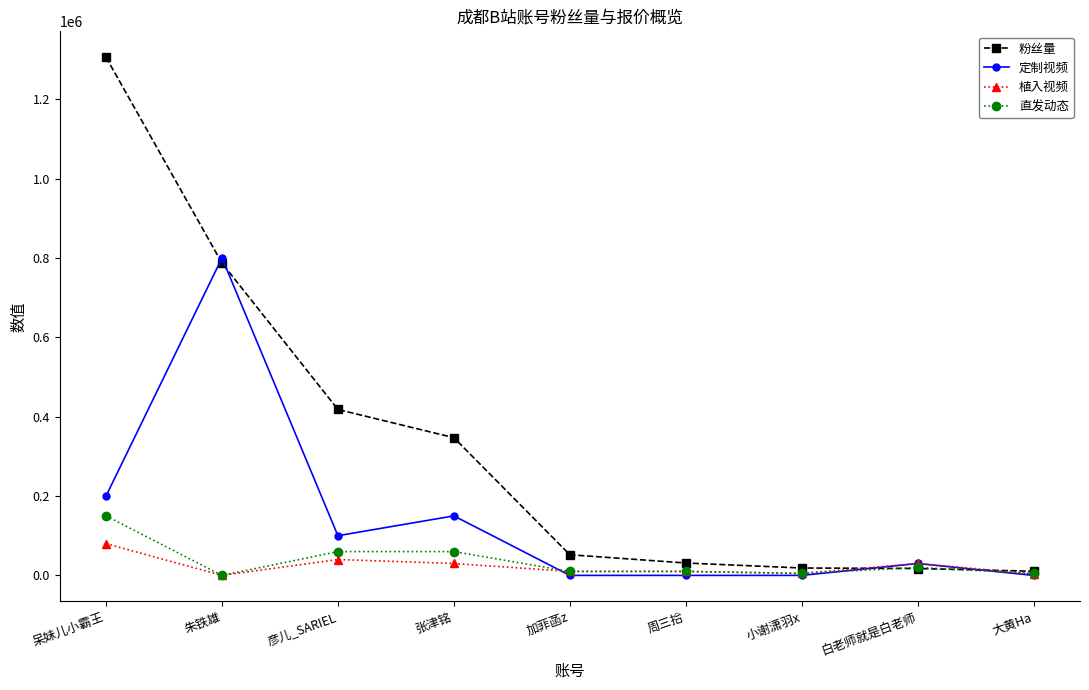

At which label does 植入视频 first exceed 10000?

呆妹儿小霸王